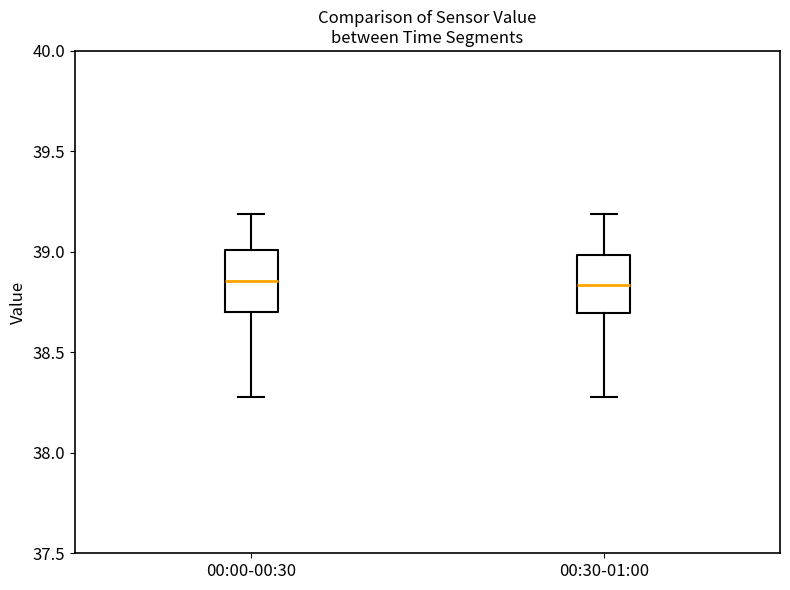

Reading left to right, read every box against the y-axis: the position of its median line, the range the box covers, and the ends of its whiskers. The values are not printed on the chart, so give them approximately, as read against the axis.

00:00-00:30: median 38.85, box 38.70 to 39.00, whiskers 38.30 to 39.20
00:30-01:00: median 38.85, box 38.70 to 39.00, whiskers 38.30 to 39.20